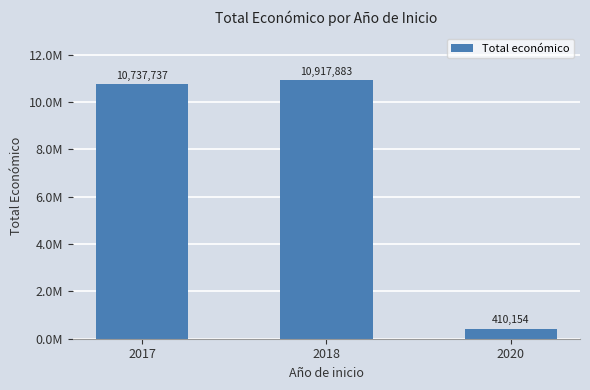

The value at 2020 is 588979. True or false?

False